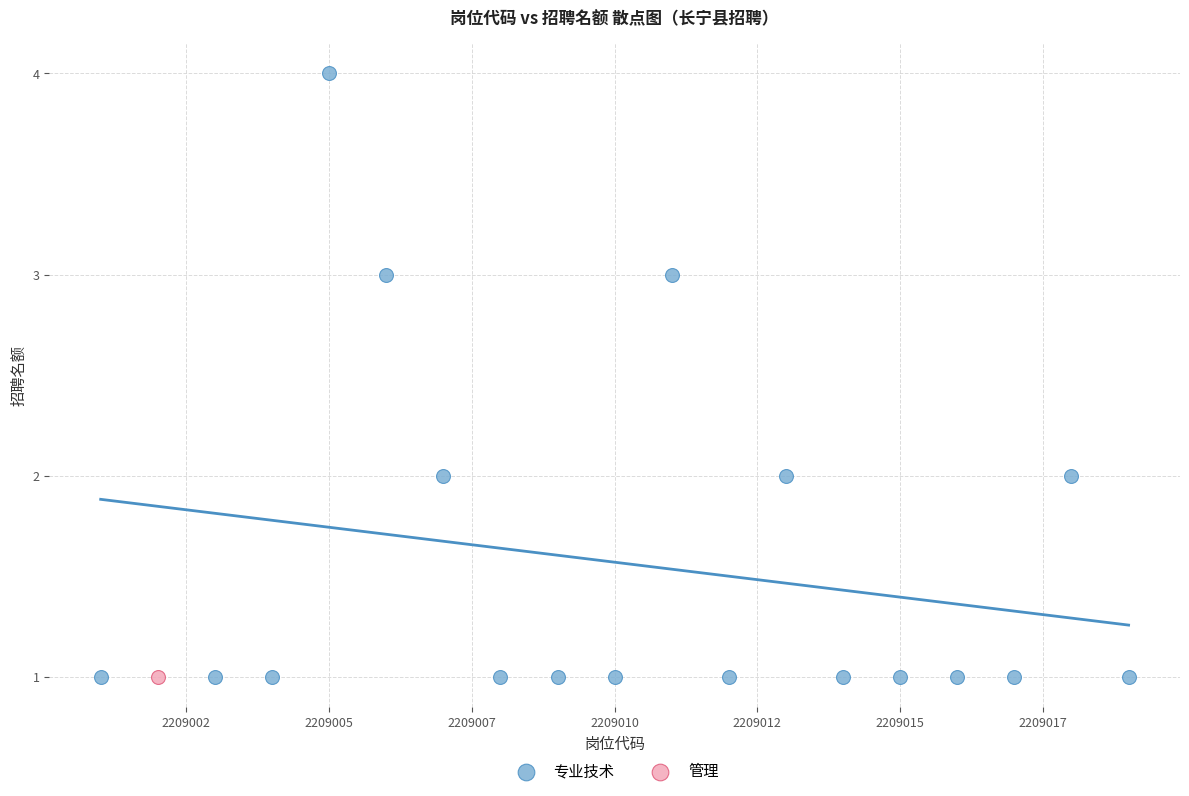

What are all the series names shown in the legend?

专业技术, 管理